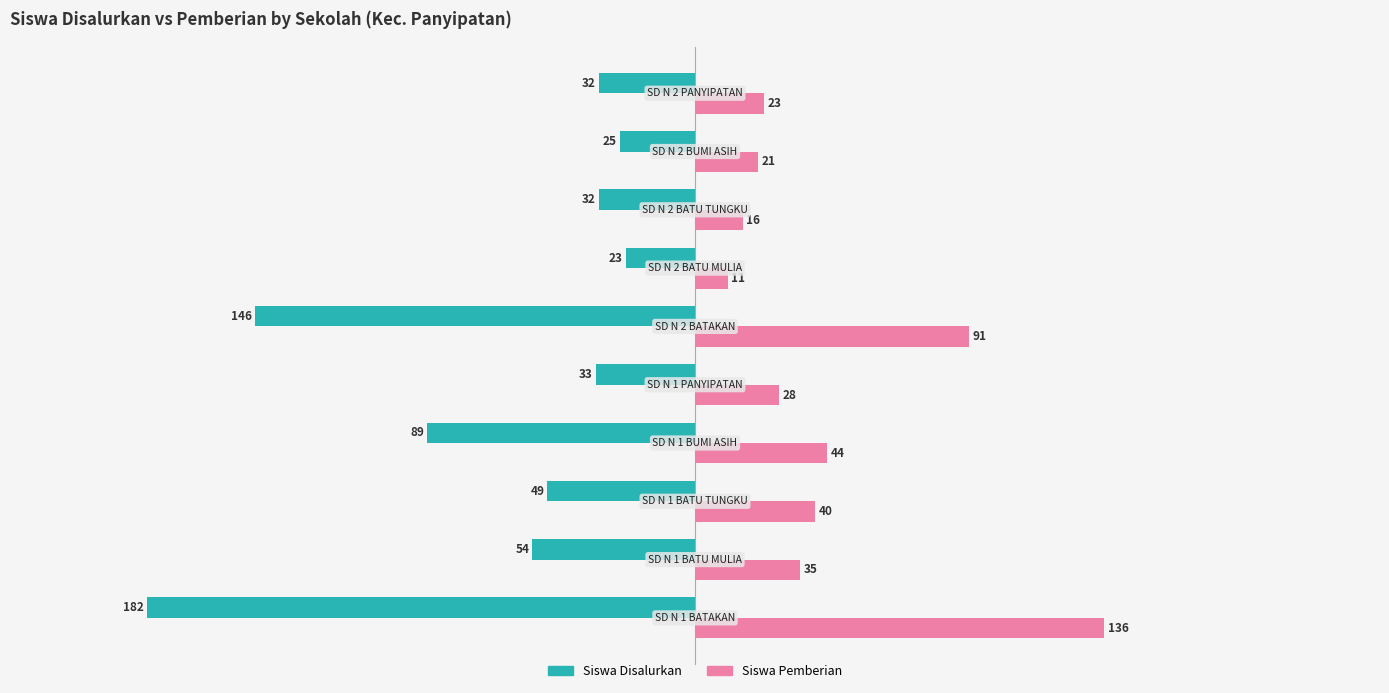

List the series in order of their peak value, lowest first.

Siswa Disalurkan, Siswa Pemberian